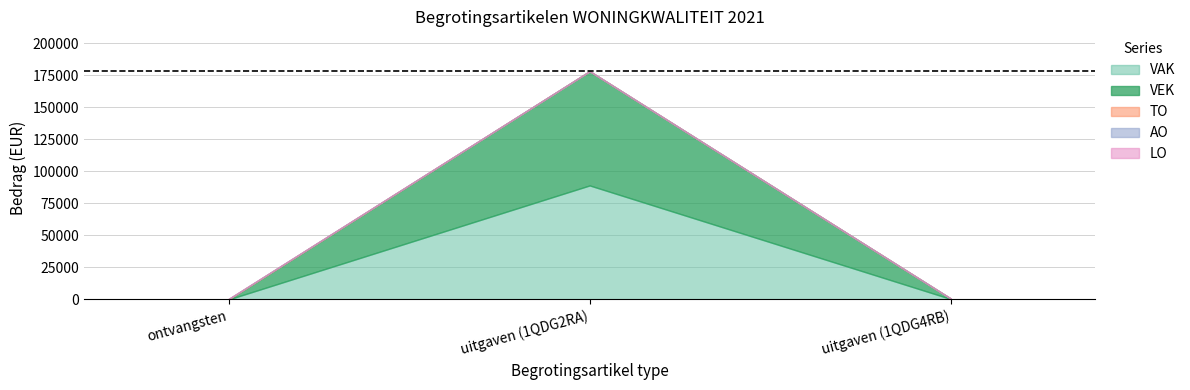

Reading right to left, what are all the values shown in this chart?

VAK: uitgaven (1QDG4RB)=350	uitgaven (1QDG2RA)=89020	ontvangsten=0
VEK: uitgaven (1QDG4RB)=350	uitgaven (1QDG2RA)=89232	ontvangsten=0
TO: uitgaven (1QDG4RB)=0	uitgaven (1QDG2RA)=0	ontvangsten=350
AO: uitgaven (1QDG4RB)=0	uitgaven (1QDG2RA)=0	ontvangsten=0
LO: uitgaven (1QDG4RB)=0	uitgaven (1QDG2RA)=0	ontvangsten=0